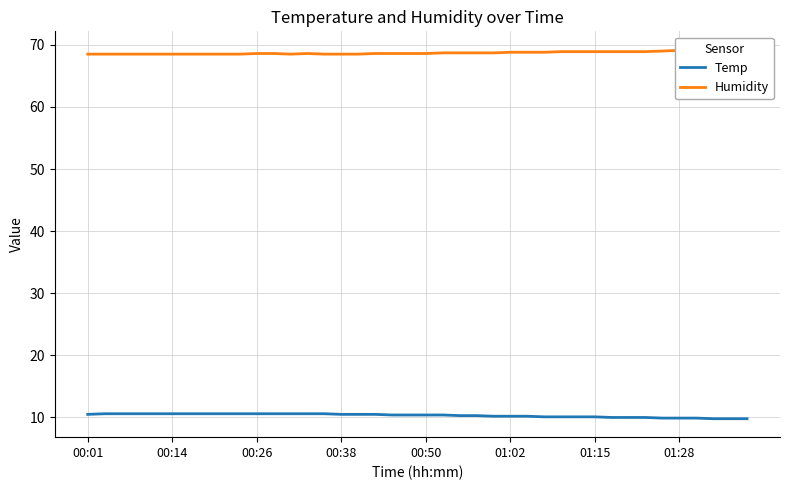

What is the smallest value displayed?

9.8